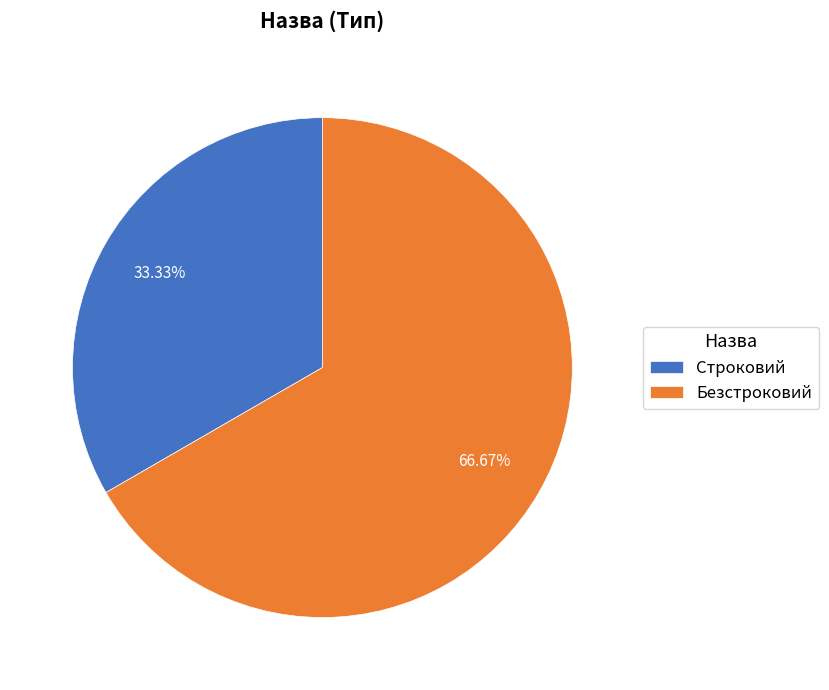

Which category has the biggest portion of the pie?

Безстроковий